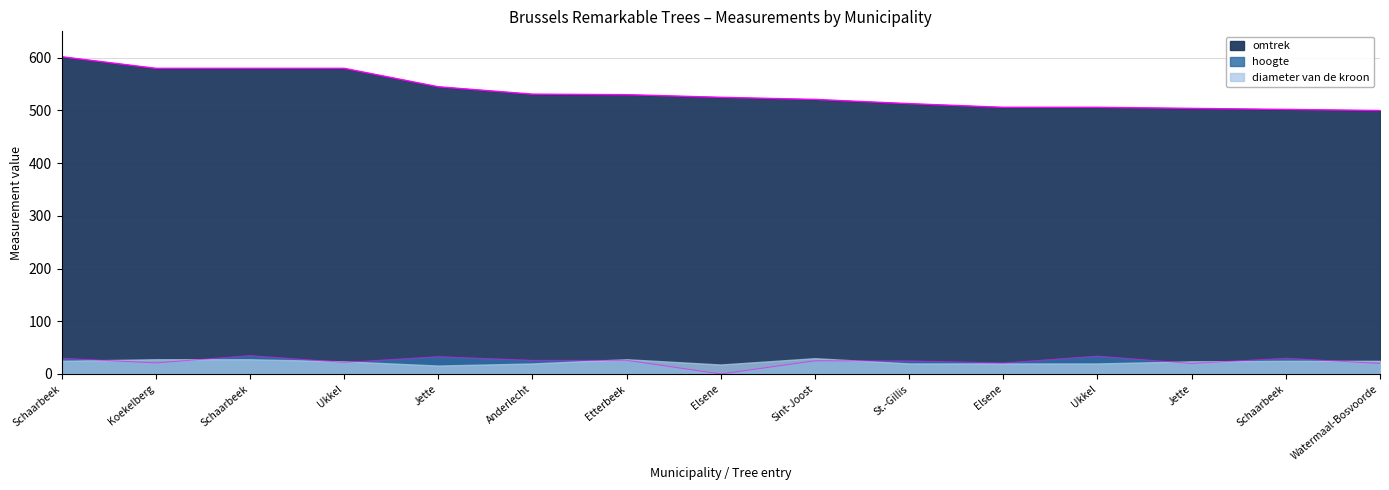

True or false: hoogte has a value of 12 at Schaarbeek.

False